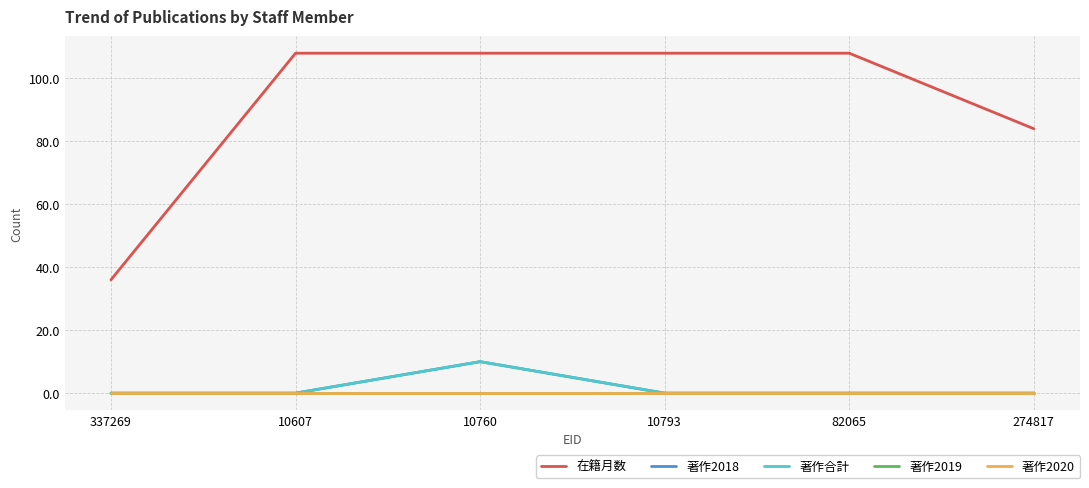

Does the chart display data point markers on the line(s)?

No